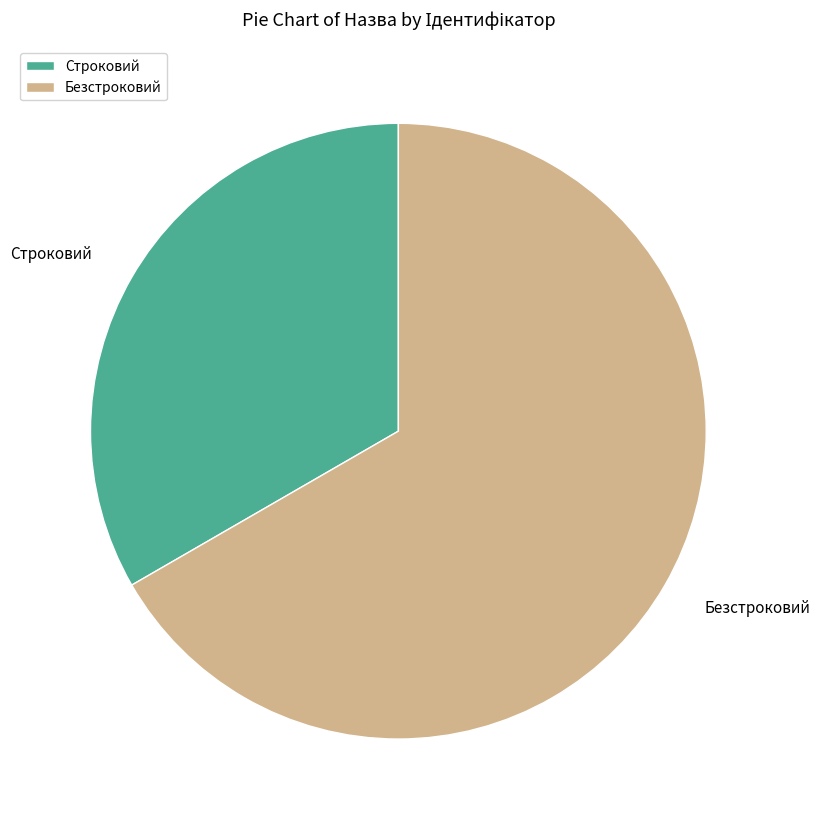

True or false: Строковий accounts for 33% of the total.

True